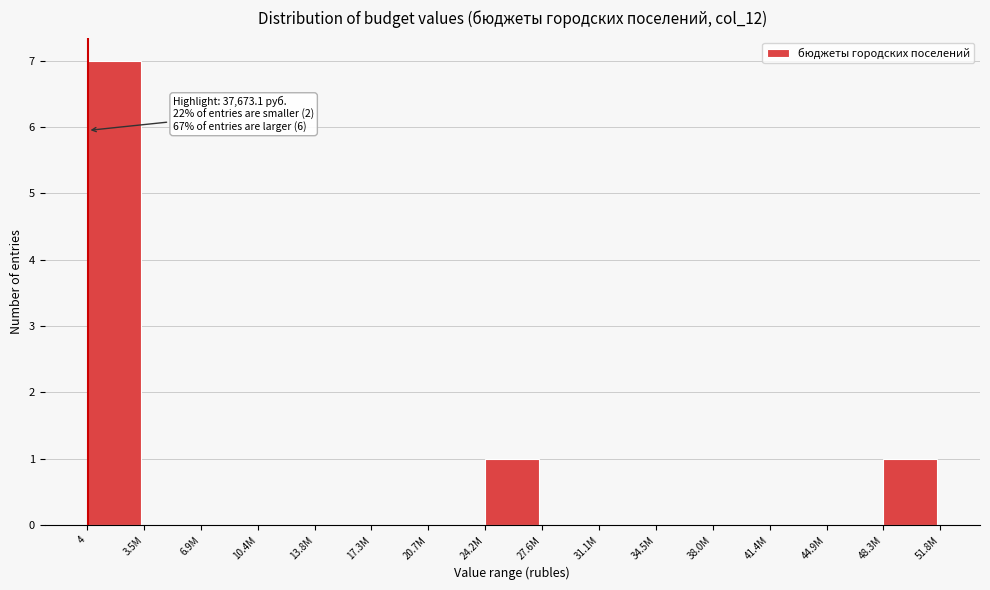

Reading left to right, what are all the values shown in this chart?

4=7	3.5M=0	6.9M=0	10.4M=0	13.8M=0	17.3M=0	20.7M=0	24.2M=1	27.6M=0	31.1M=0	34.5M=0	38.0M=0	41.4M=0	44.9M=0	48.3M=1